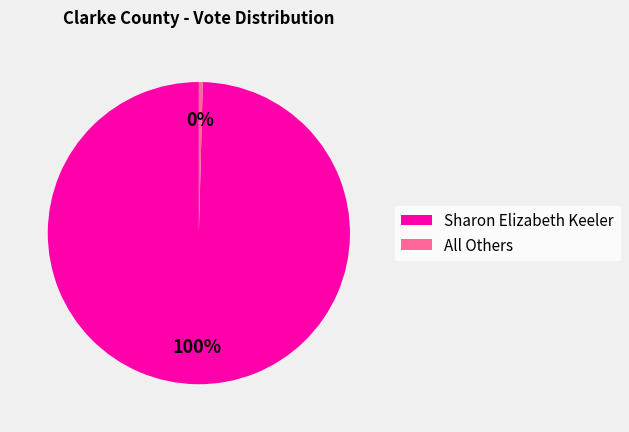

Count the number of slices in the pie.

2